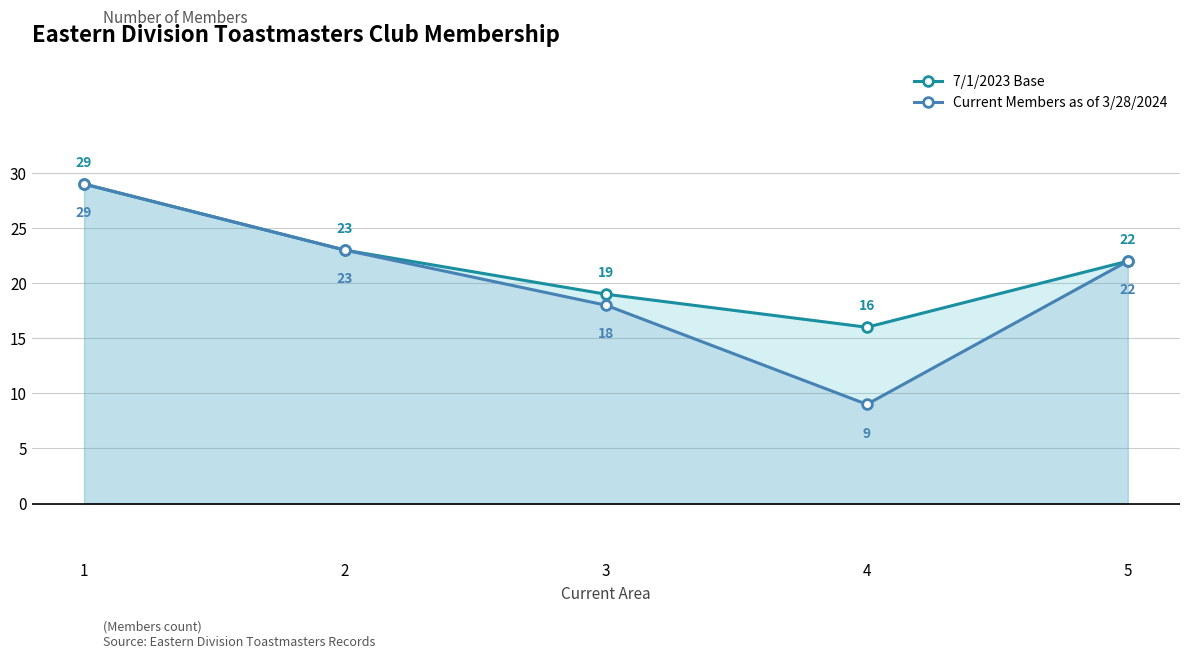

Which series has the largest total across all categories?

7/1/2023 Base